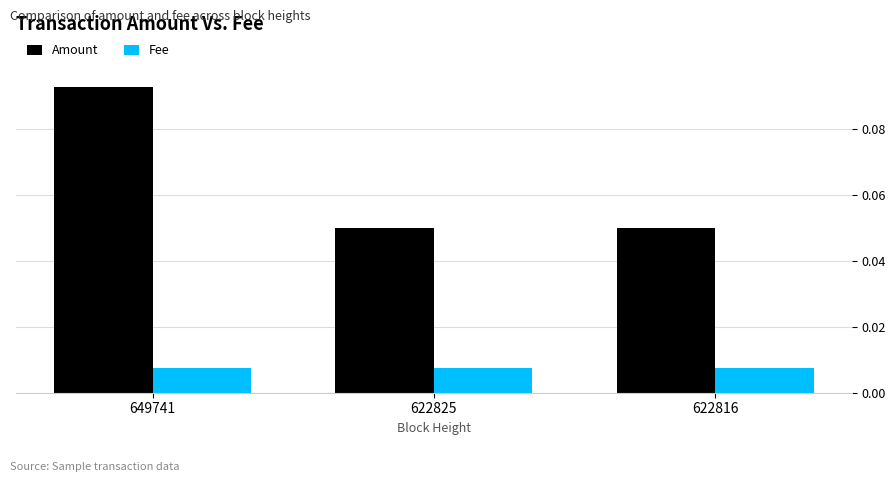

Does the chart contain any negative values?

No